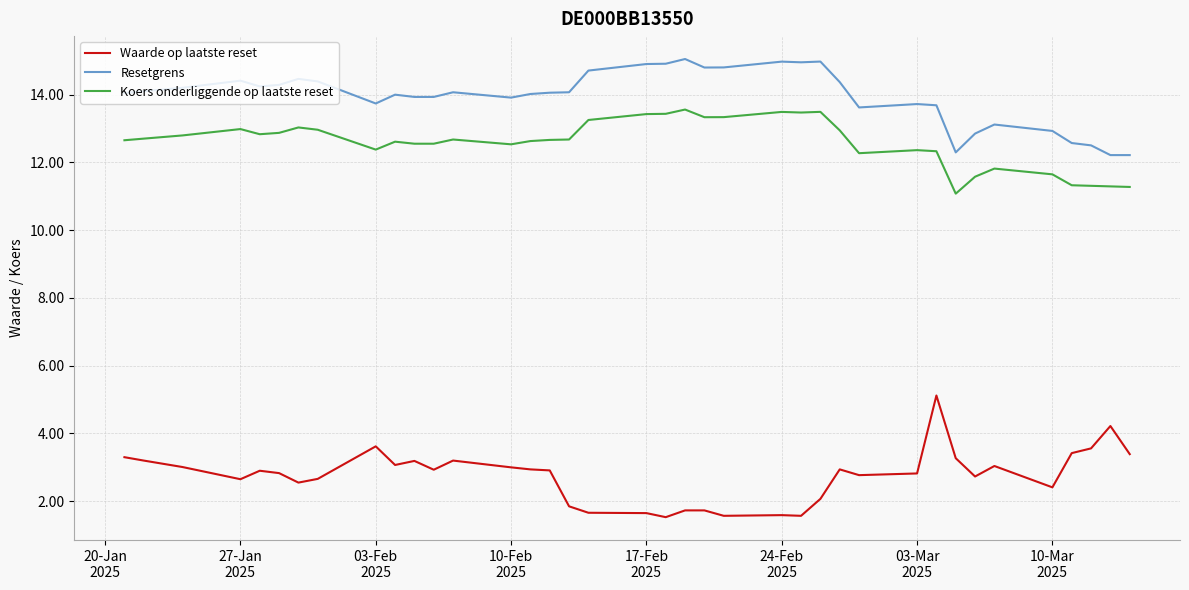

How many interior local peaks does the Resetgrens series have?

9